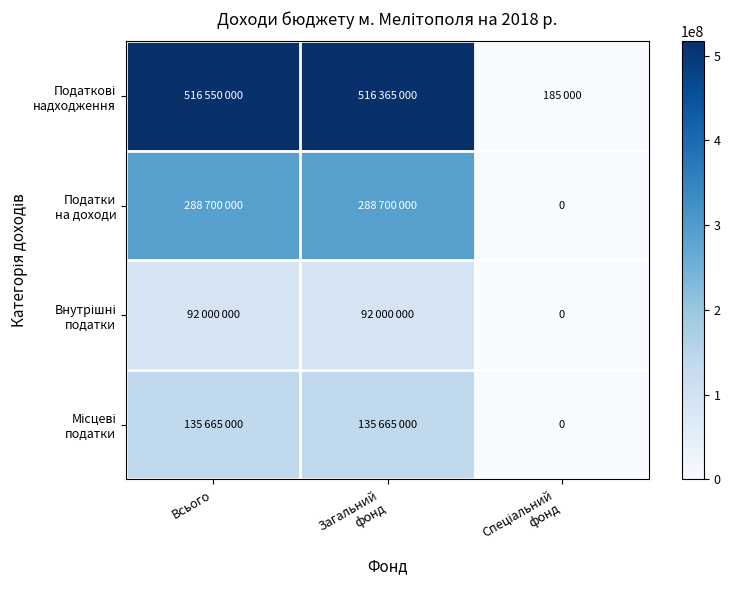

List the labels in order of Податки на доходи value, smallest first.

Спеціальний фонд, Всього, Загальний фонд